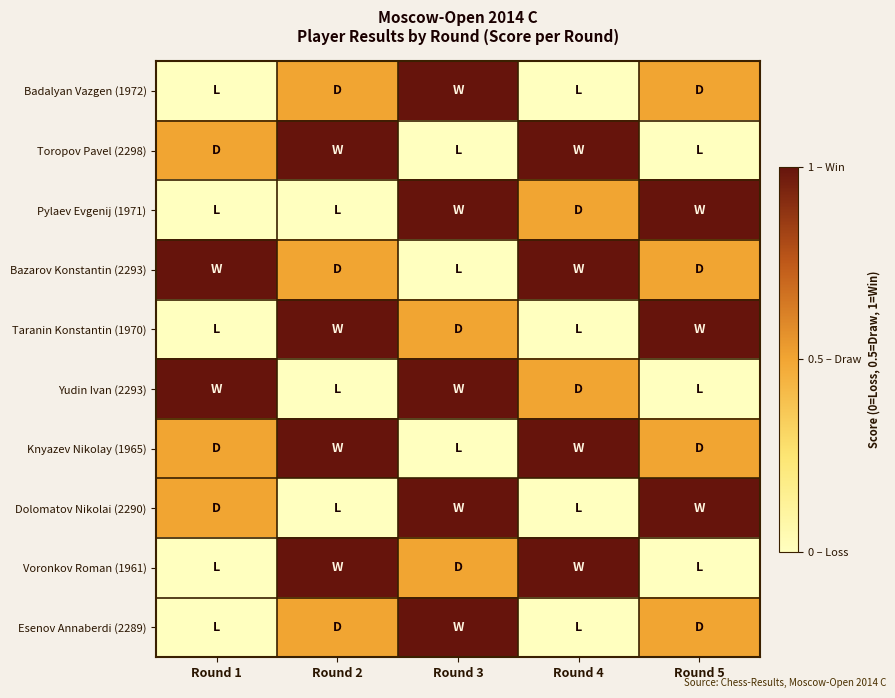

At how many categories does at least one series exceed 0?

5